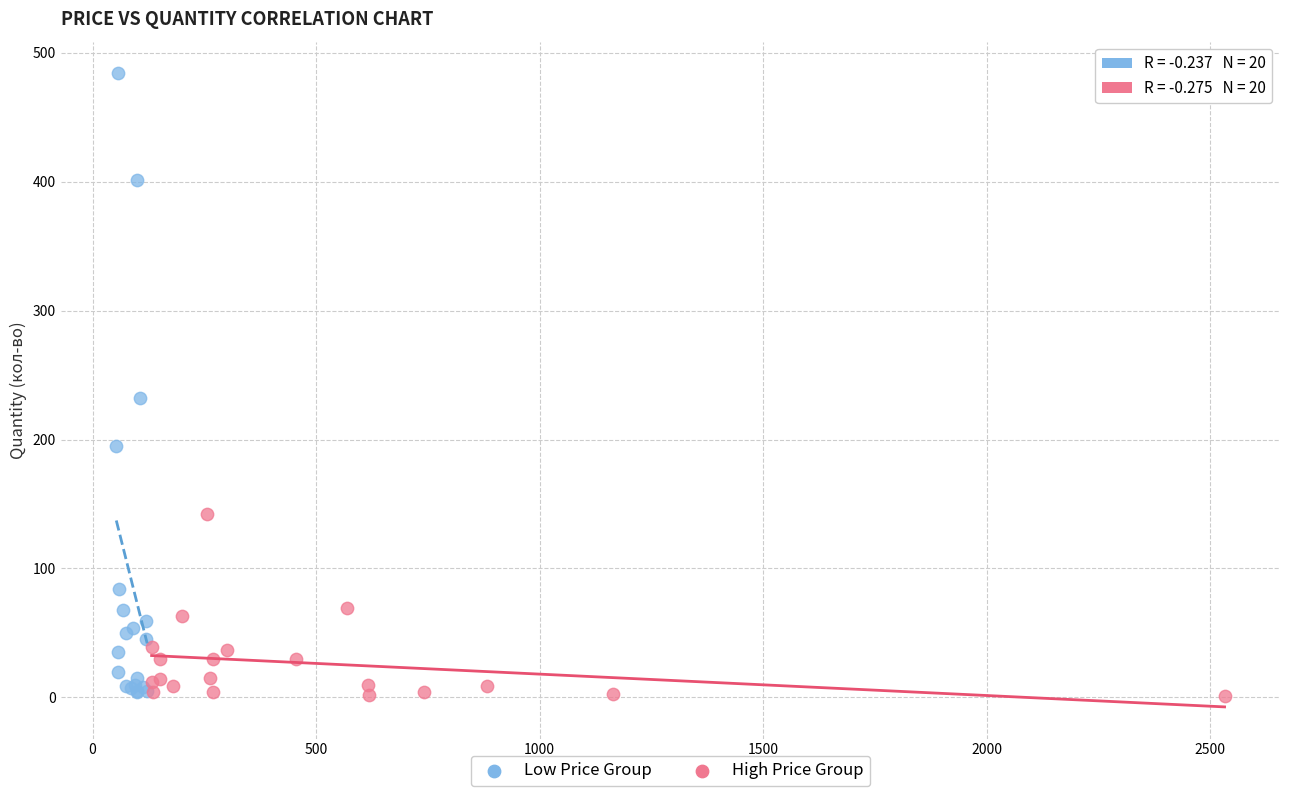

Which series has the largest Y range (max minus min)?

Low Price Group